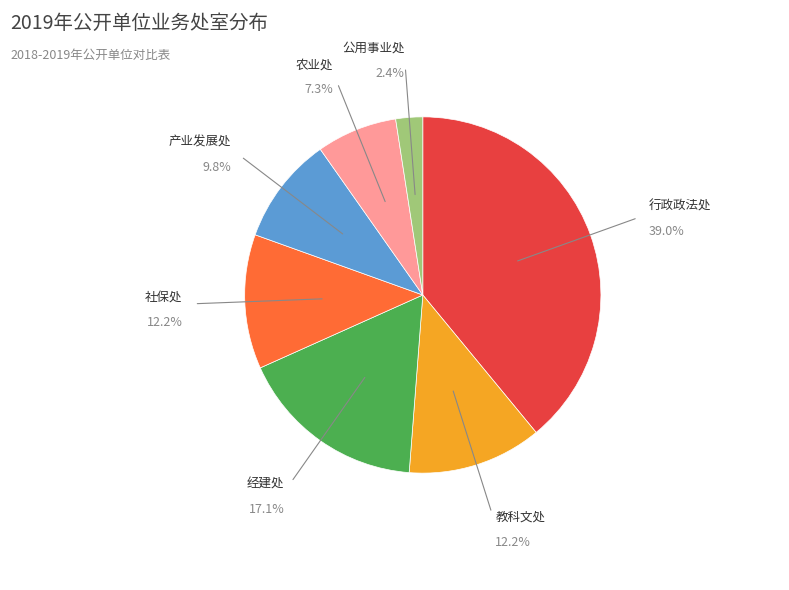

Is there any slice that represents more than half of the pie?

No